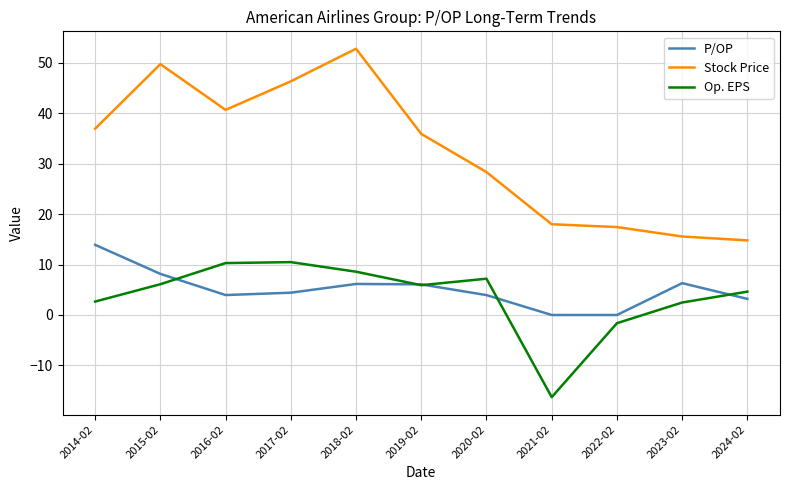

How many negative values does the Op. EPS series have?

2